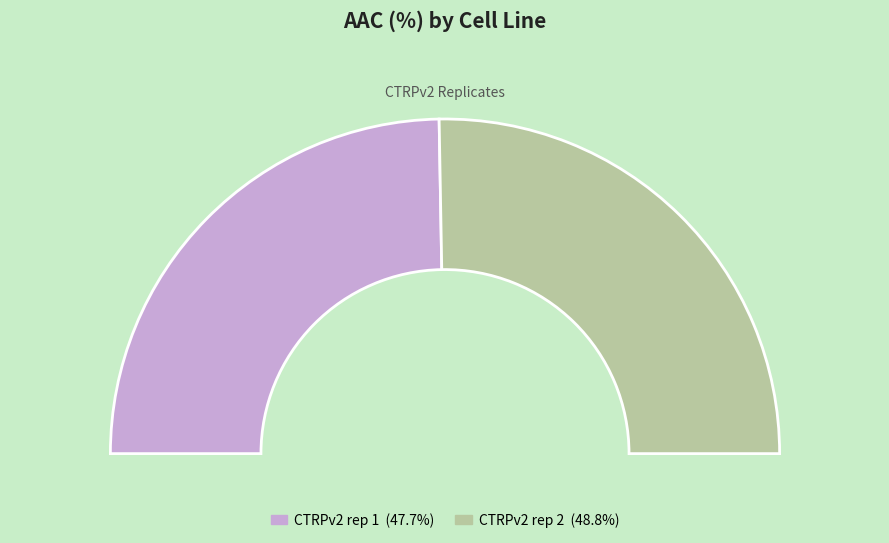

Do CTRPv2 rep 1 and CTRPv2 rep 2 together represent more than half of the pie?

Yes